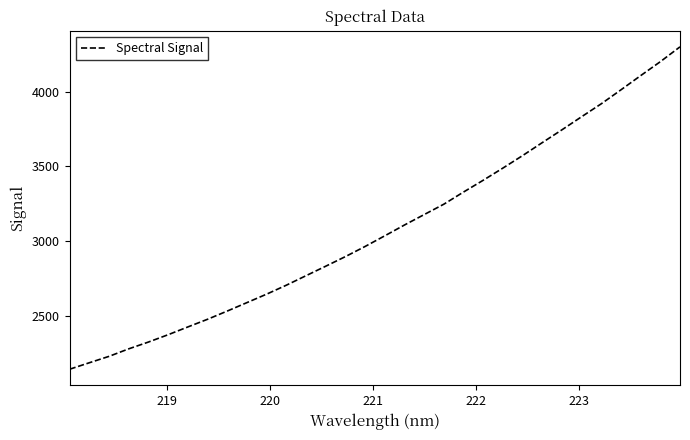

True or false: the data has more than 2 interior local peaks.

False